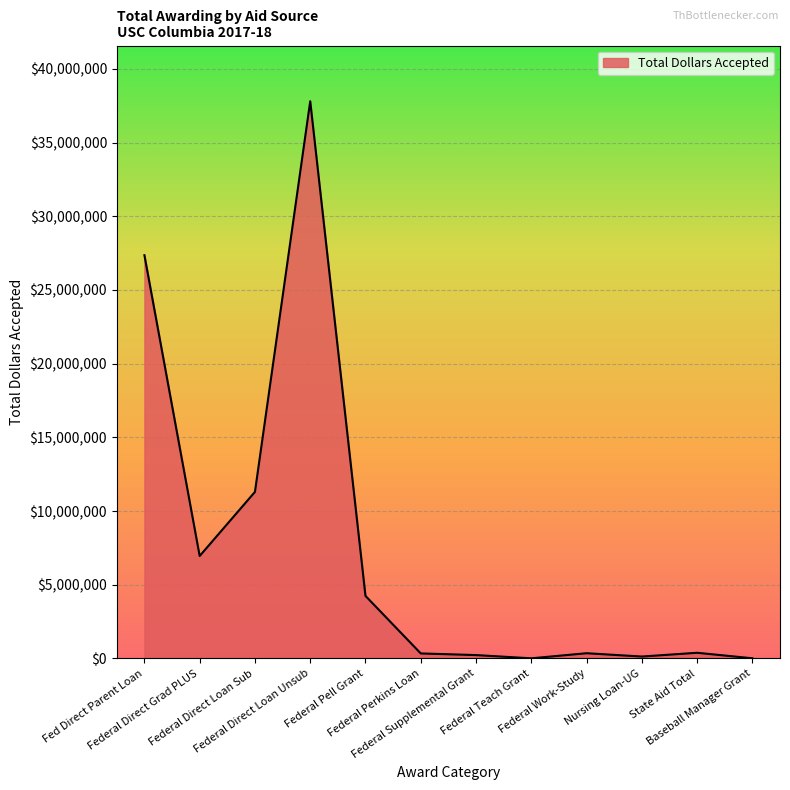

At which label is the value closest to 18908196?

Federal Direct Loan Sub